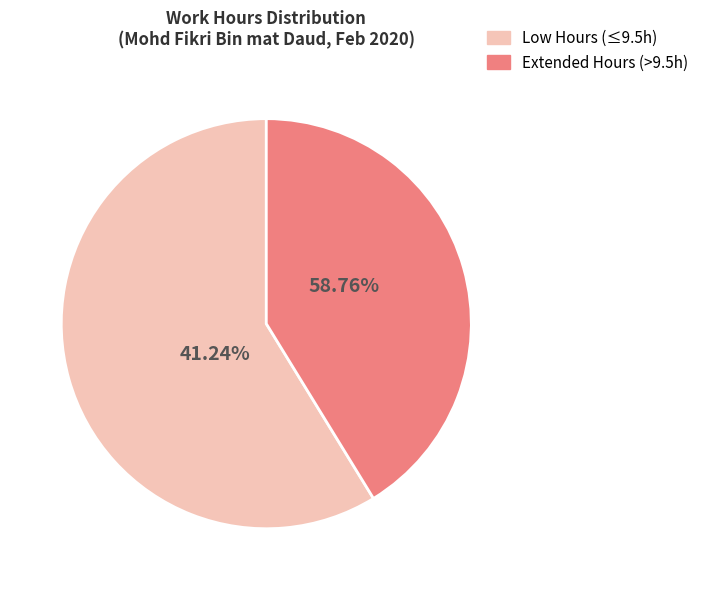

True or false: Day 27 accounts for 1% of the total.

False